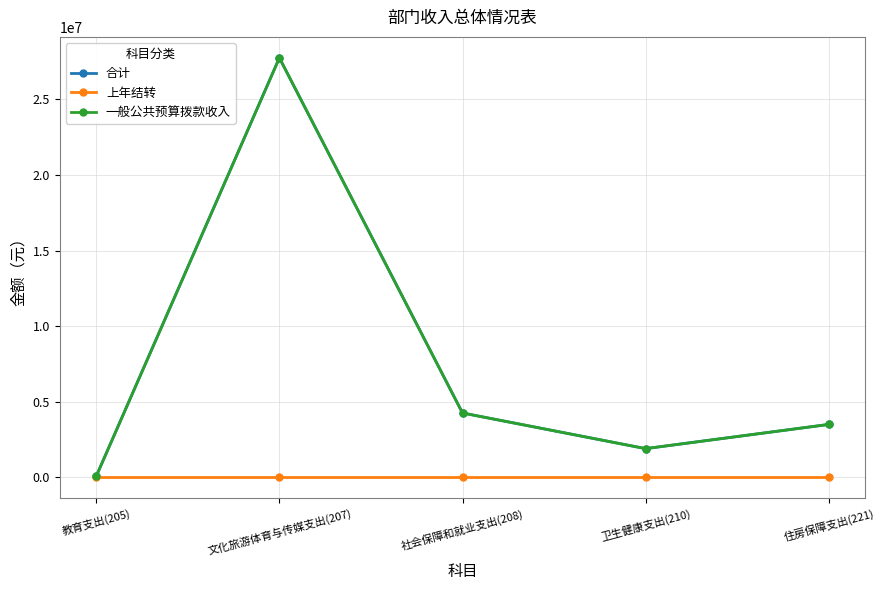

What position from the right is 教育支出(205)?

5